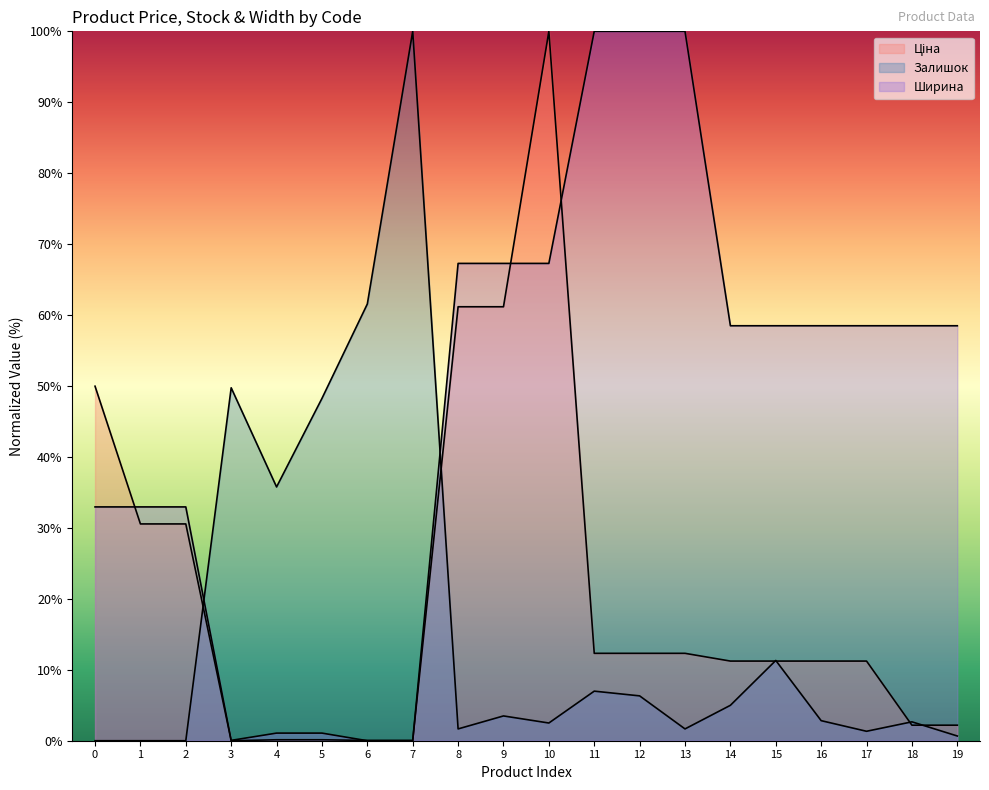

Reading right to left, extract all data points from this chart.

Ціна: 2.2	2.2	11.2	11.2	11.2	11.2	12.3	12.3	12.3	100.0	61.2	61.2	0.0	0.0	0.1	0.1	0.0	30.6	30.6	50.0
Залишок: 0.7	2.7	1.3	2.8	11.3	5.0	1.7	6.3	7.0	2.5	3.5	1.7	100.0	61.6	48.3	35.8	49.8	0.0	0.0	0.0
Ширина: 58.5	58.5	58.5	58.5	58.5	58.5	100.0	100.0	100.0	67.3	67.3	67.3	0.0	0.0	1.1	1.1	0.0	33.0	33.0	33.0